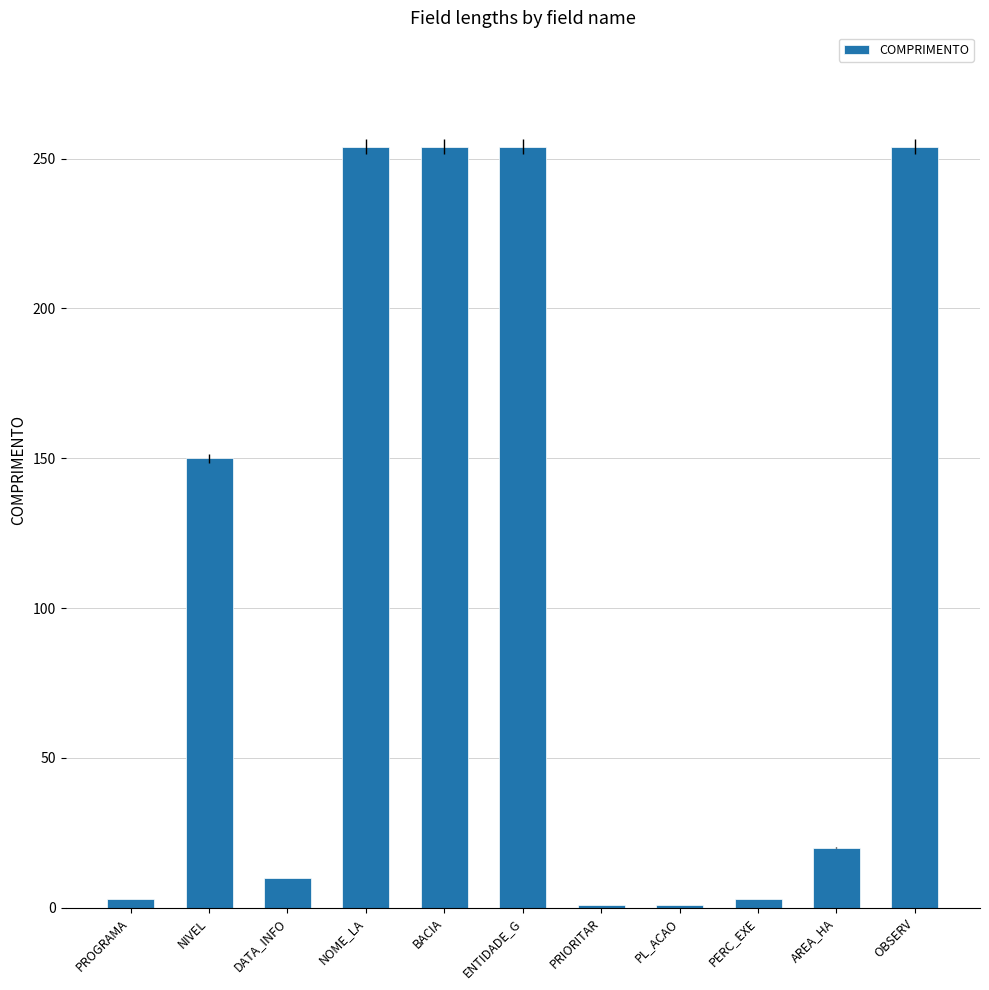

How many values are below 20?

5